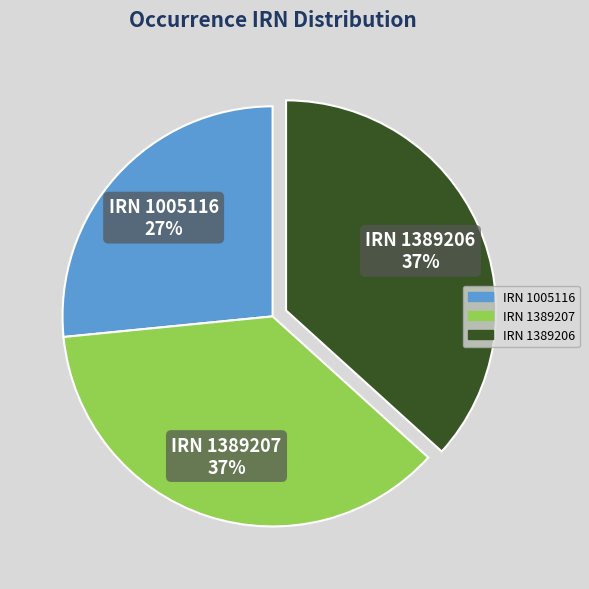

Which slice is the smallest?

IRN 1005116